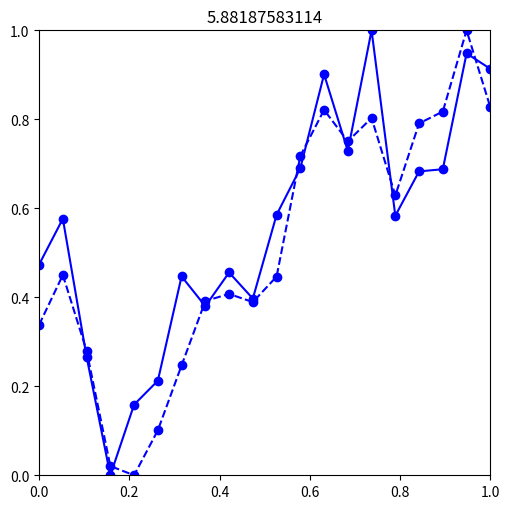

What is the greatest value displayed?

1.0